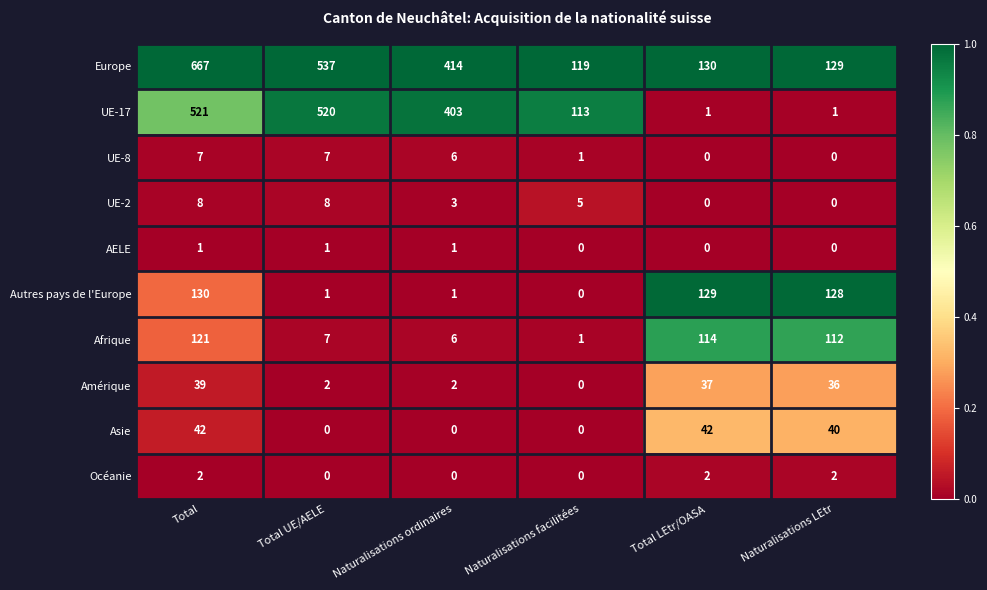

What is the maximum value shown in the chart?

667